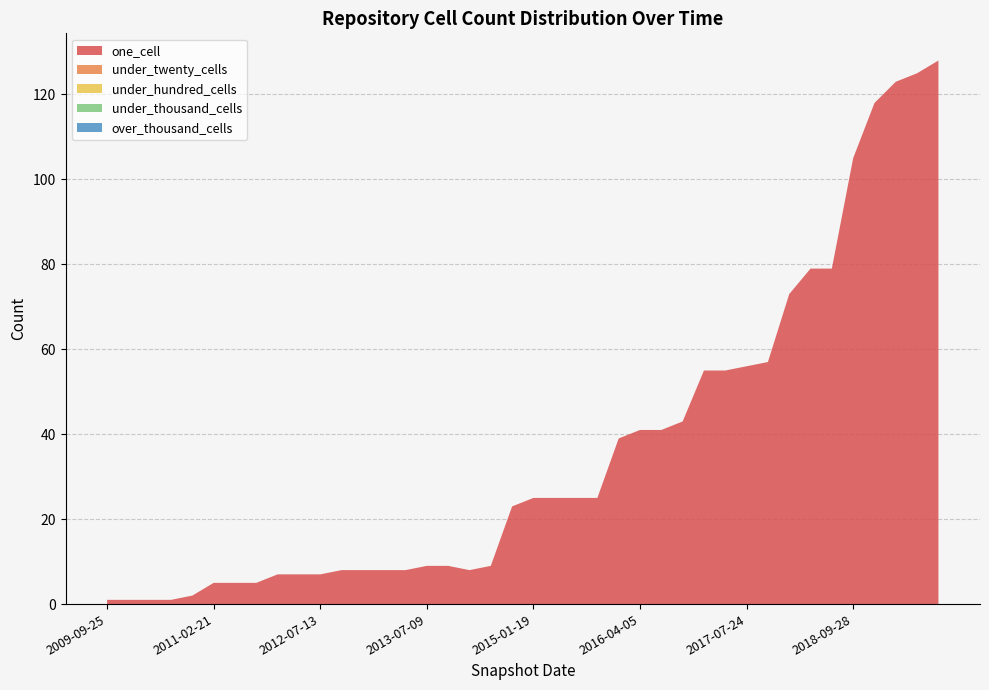

Does the chart have visible grid lines?

Yes